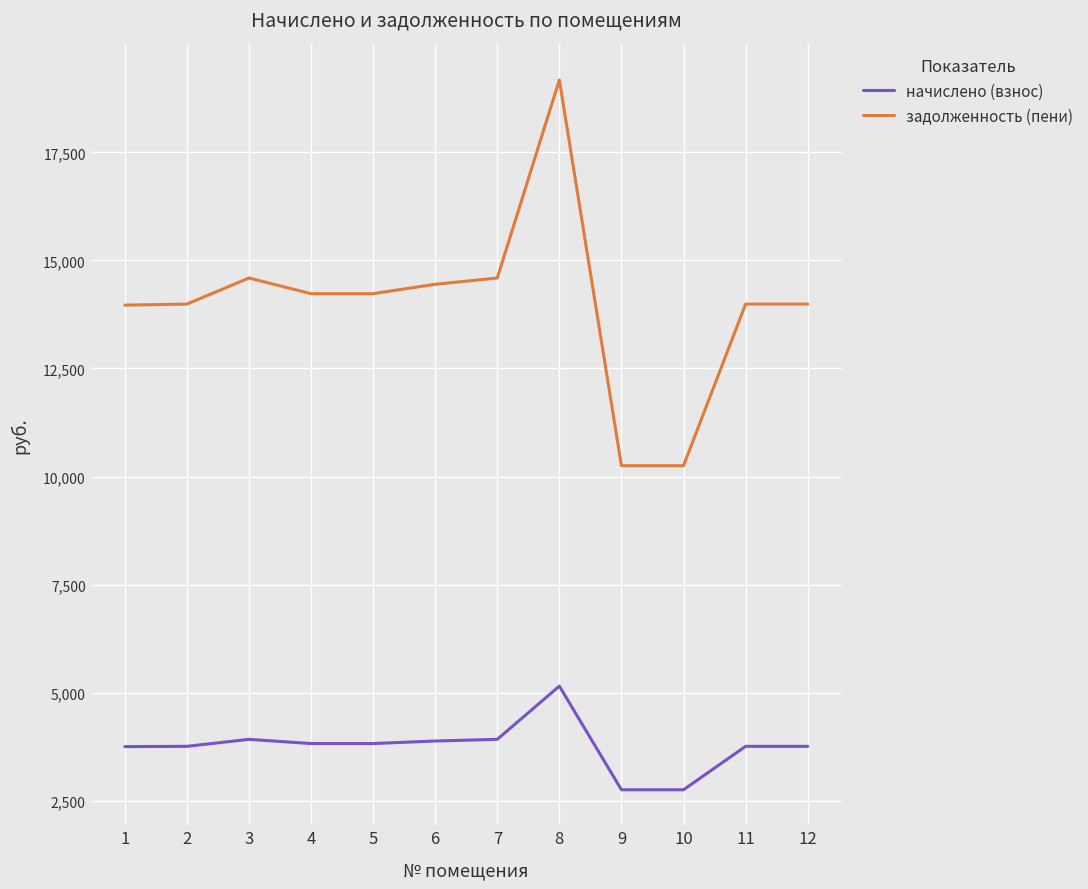

What are all the series names shown in the legend?

начислено (взнос), задолженность (пени)